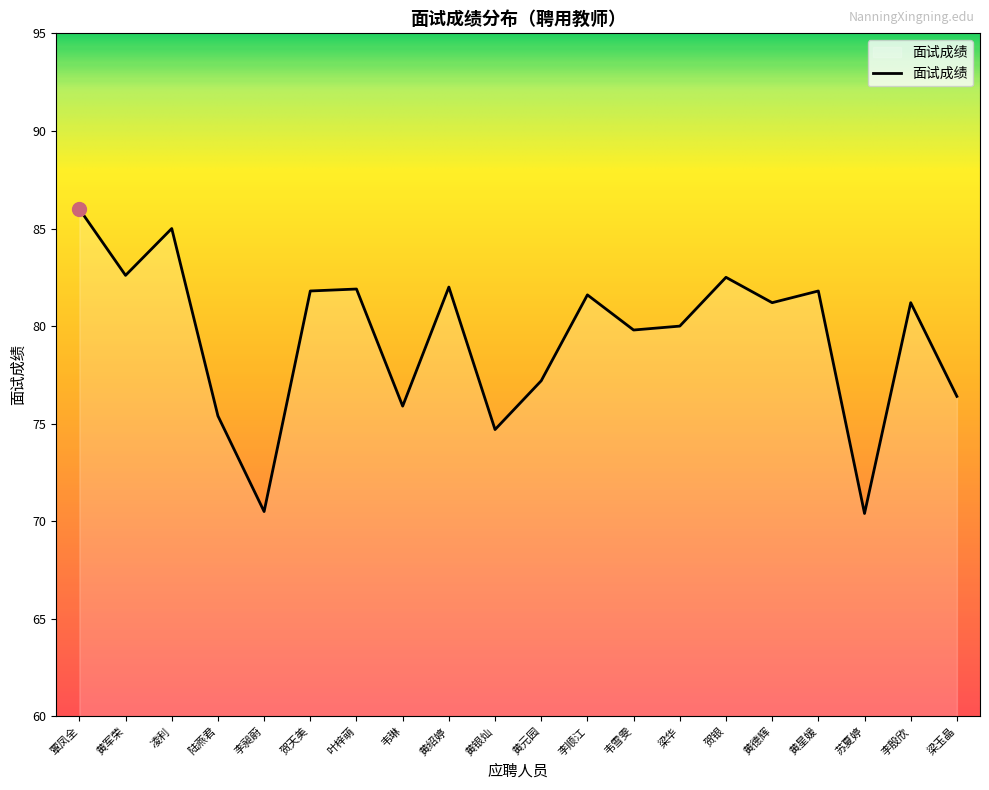

The chart shows a value of 86.0 at 覃凤全. True or false?

True